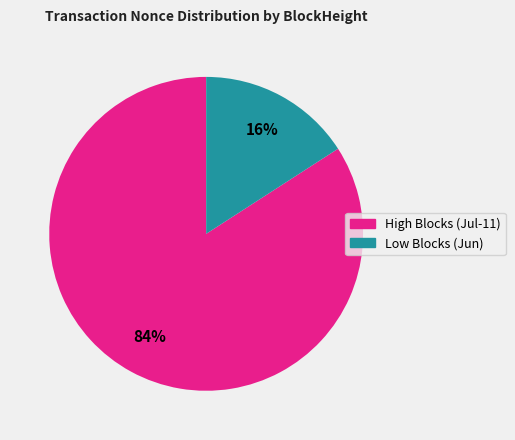

To the nearest percent, what is the difference between the largest and smallest slice percentages?

68%